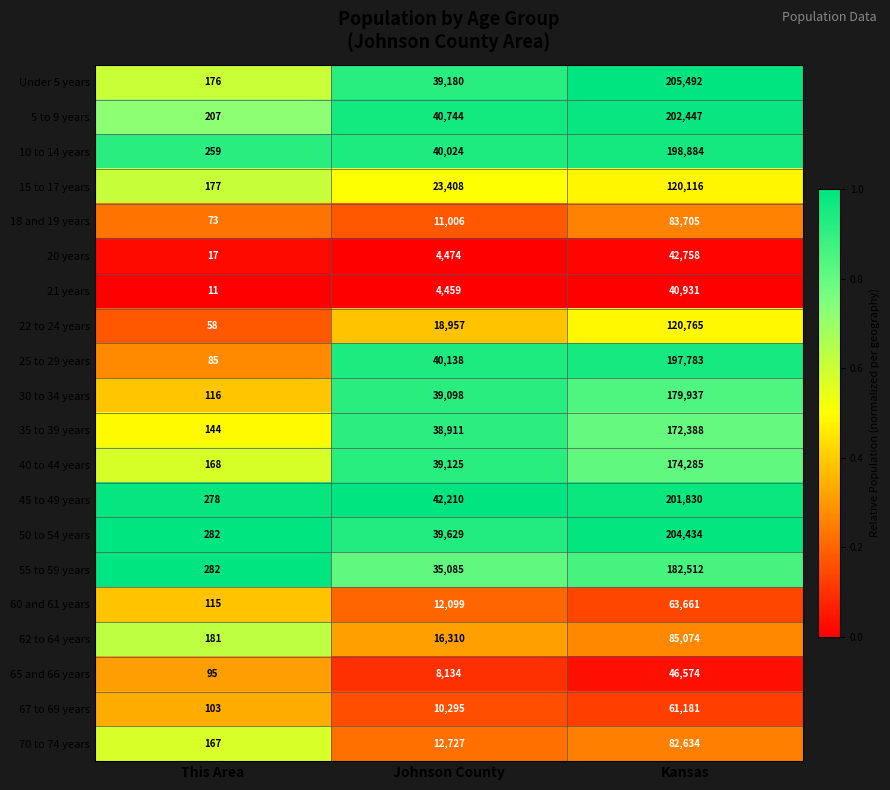

Read the 18 and 19 years value at Kansas.

83705